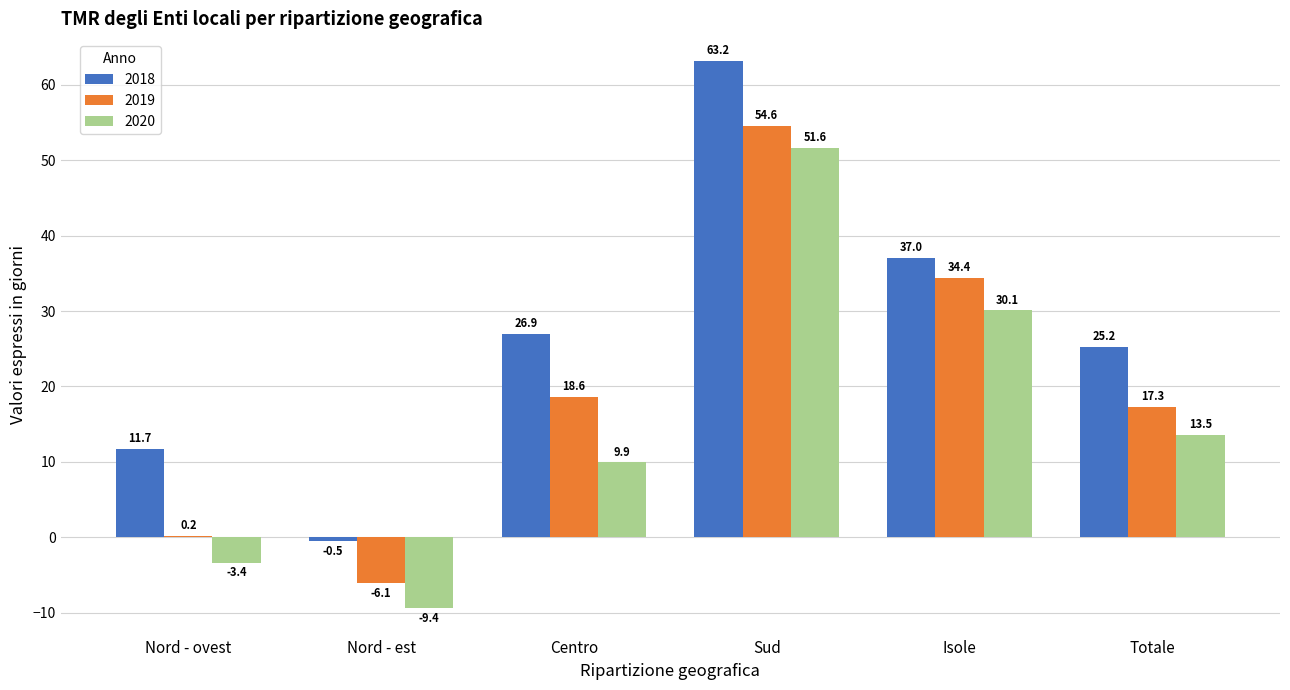

The value of 2020 at Nord - est is -9.4. True or false?

True